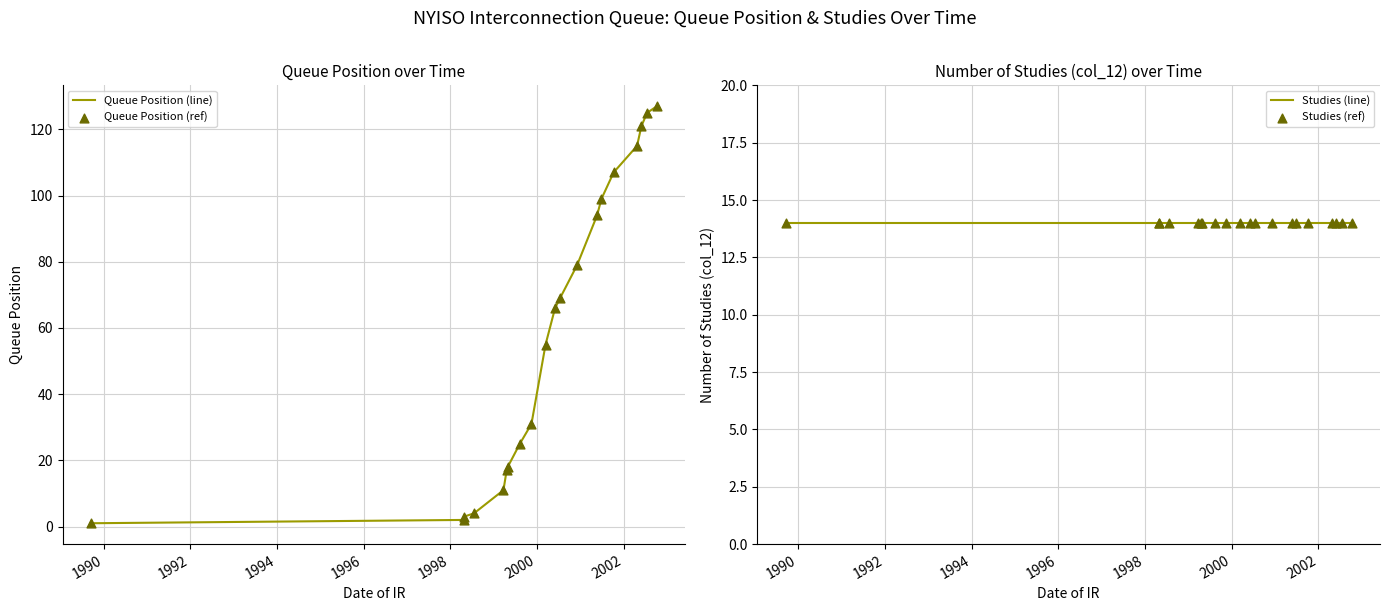

Which series contains the lowest Y value?

Queue Position (line)